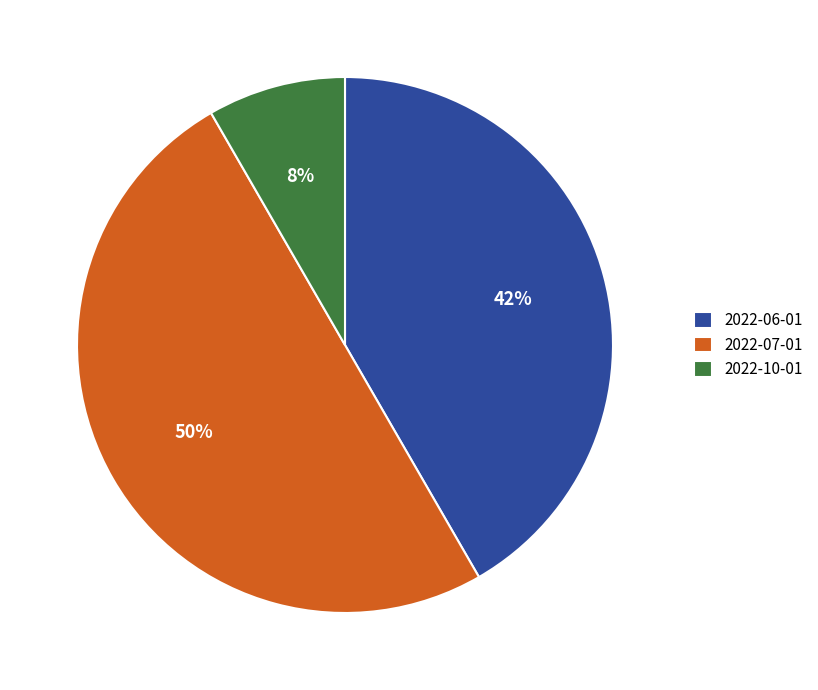

To the nearest percent, what is the combined percentage of 2022-07-01 and 2022-10-01?

58%